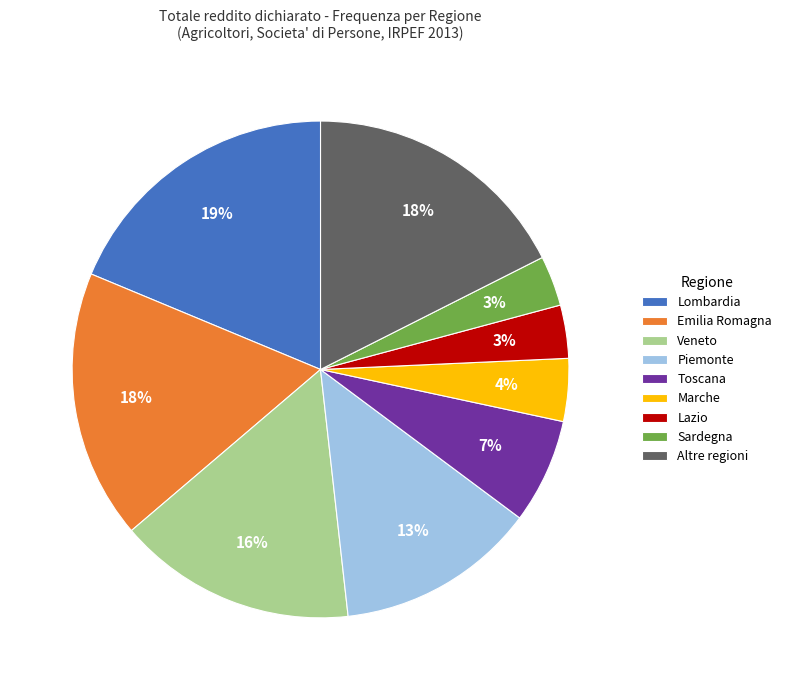

What is the largest slice in the pie chart?

Lombardia